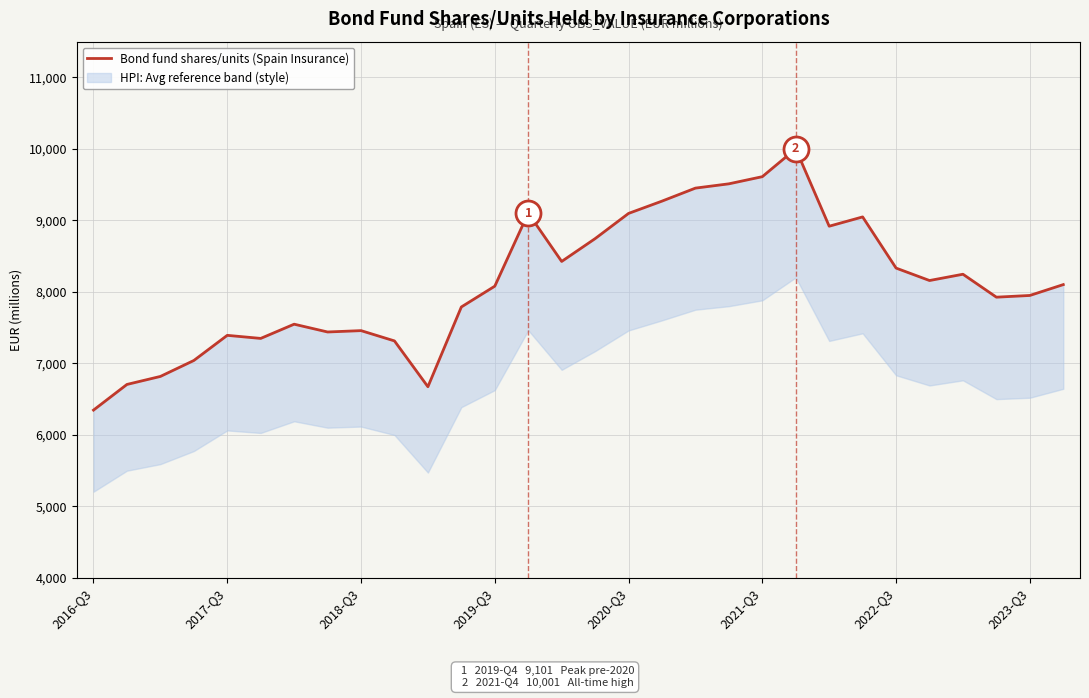

True or false: the data shows 6345 at 2016-Q3.

True